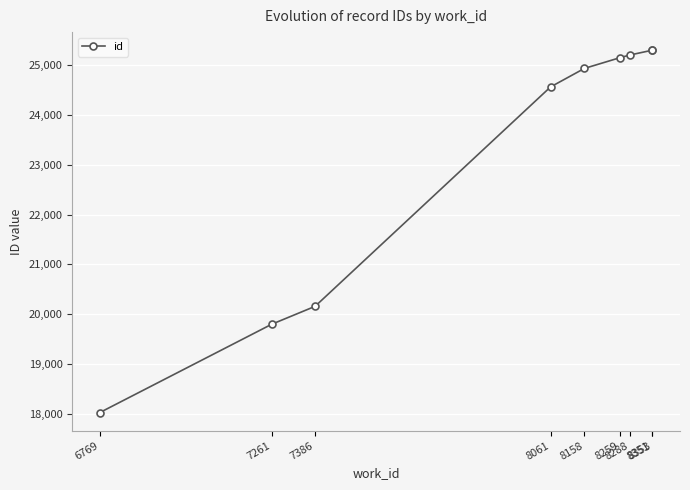

What is the difference between the values at 8288 and 8158?

269